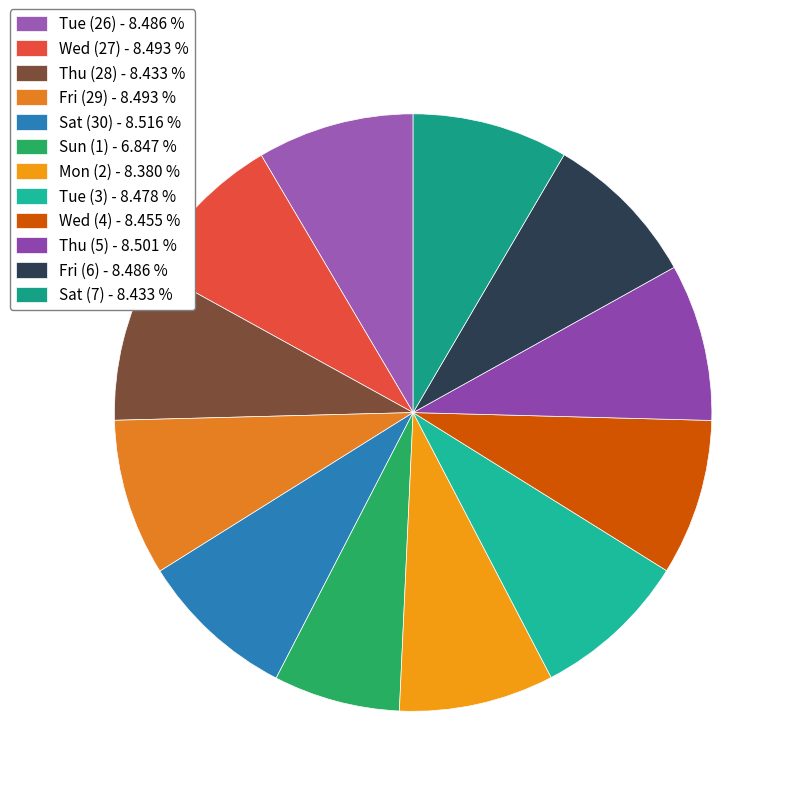

How many segments does this pie chart have?

12